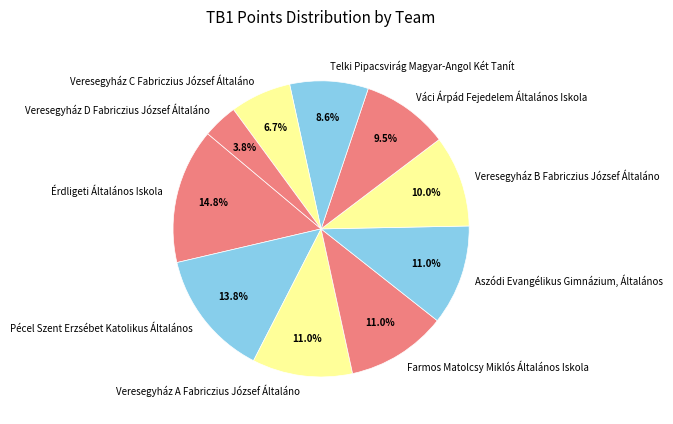

Is it true that Veresegyház C Fabriczius József Általáno is 7% of the pie?

True